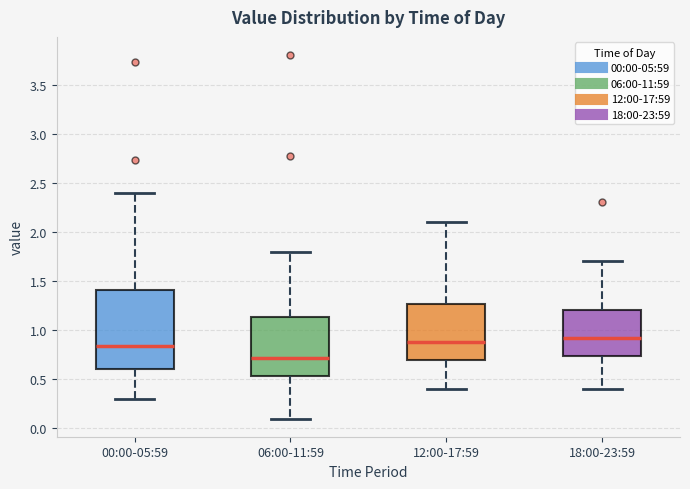

Reading left to right, transcribe this box plot: for each box, give where its median line is, the range the box spans, and where its two whiskers end, as read against the y-axis. The values are not printed on the chart, so give them approximately, as read against the axis.

00:00-05:59: median 0.85, box 0.60 to 1.40, whiskers 0.30 to 2.40
06:00-11:59: median 0.70, box 0.55 to 1.15, whiskers 0.10 to 1.80
12:00-17:59: median 0.90, box 0.70 to 1.25, whiskers 0.40 to 2.10
18:00-23:59: median 0.95, box 0.75 to 1.20, whiskers 0.40 to 1.70